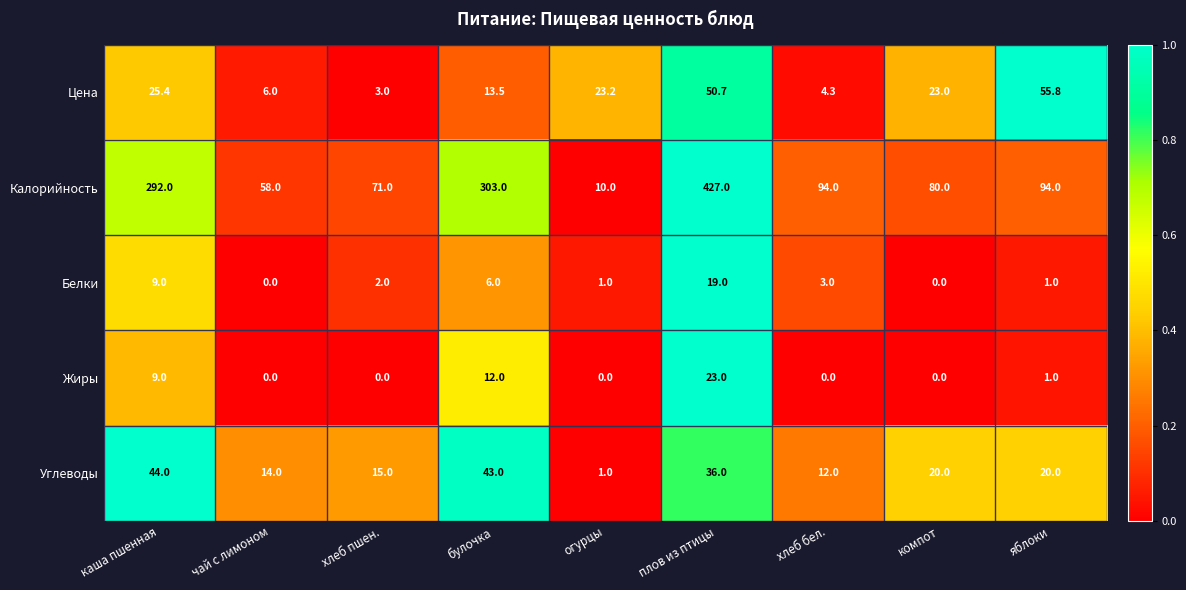

What is the total value across all series at хлеб пшен.?

91.0